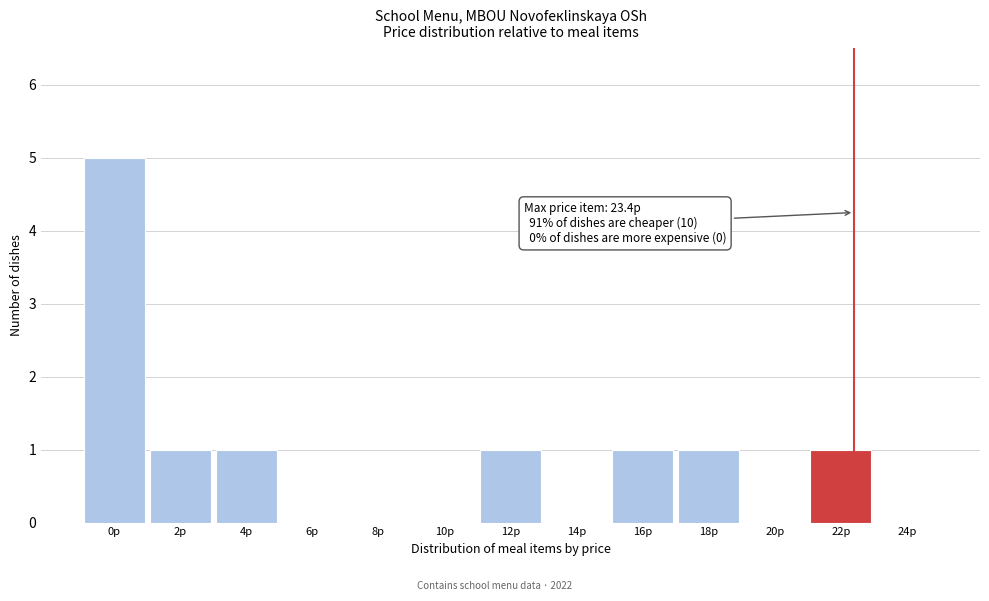

Reading right to left, list all the values displayed in this chart.

24р=0	22р=1	20р=0	18р=1	16р=1	14р=0	12р=1	10р=0	8р=0	6р=0	4р=1	2р=1	0р=5